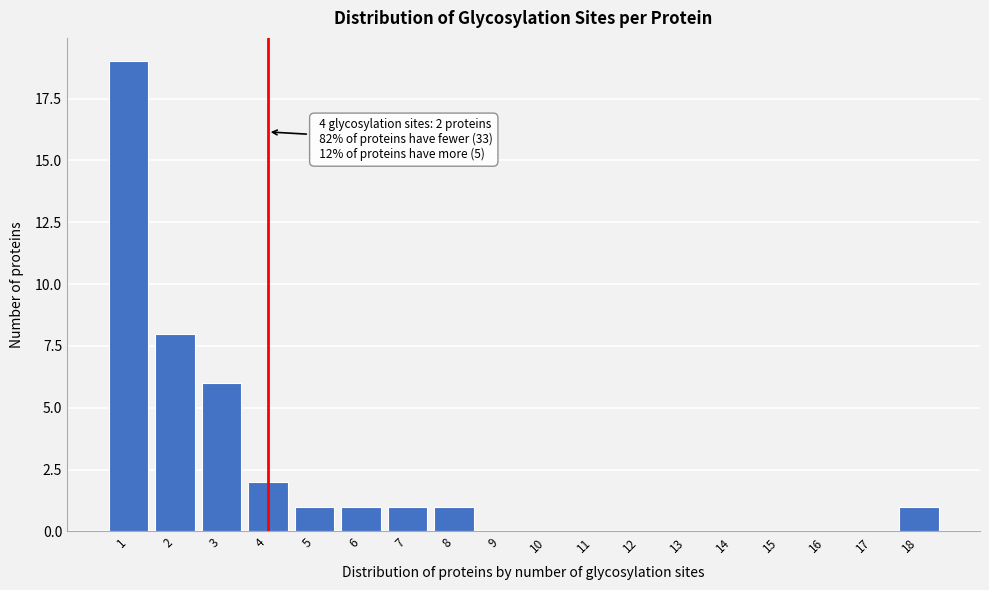

Reading left to right, list all the values displayed in this chart.

1=19	2=8	3=6	4=2	5=1	6=1	7=1	8=1	9=0	10=0	11=0	12=0	13=0	14=0	15=0	16=0	17=0	18=1